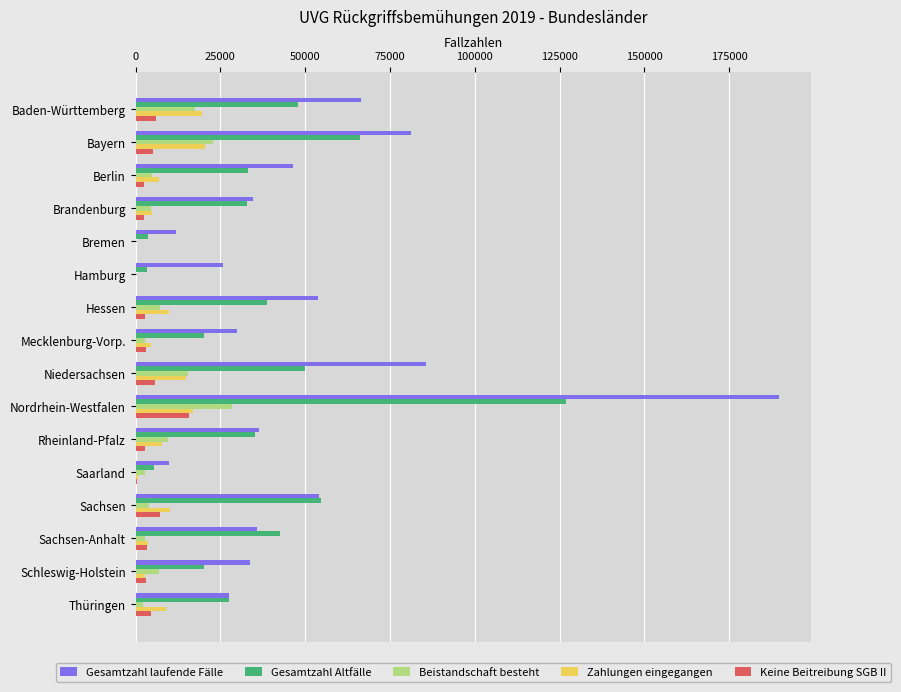

At which category is the sum across all series the highest?

Nordrhein-Westfalen